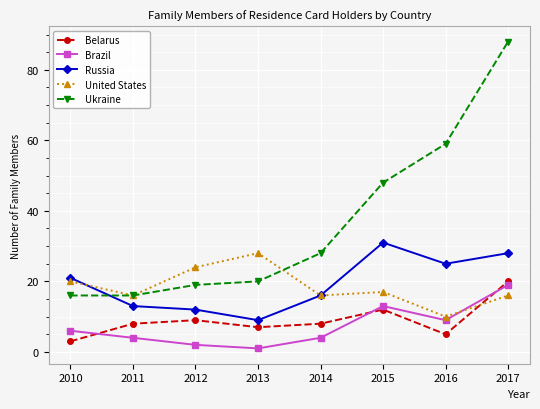

Does the chart have visible grid lines?

Yes